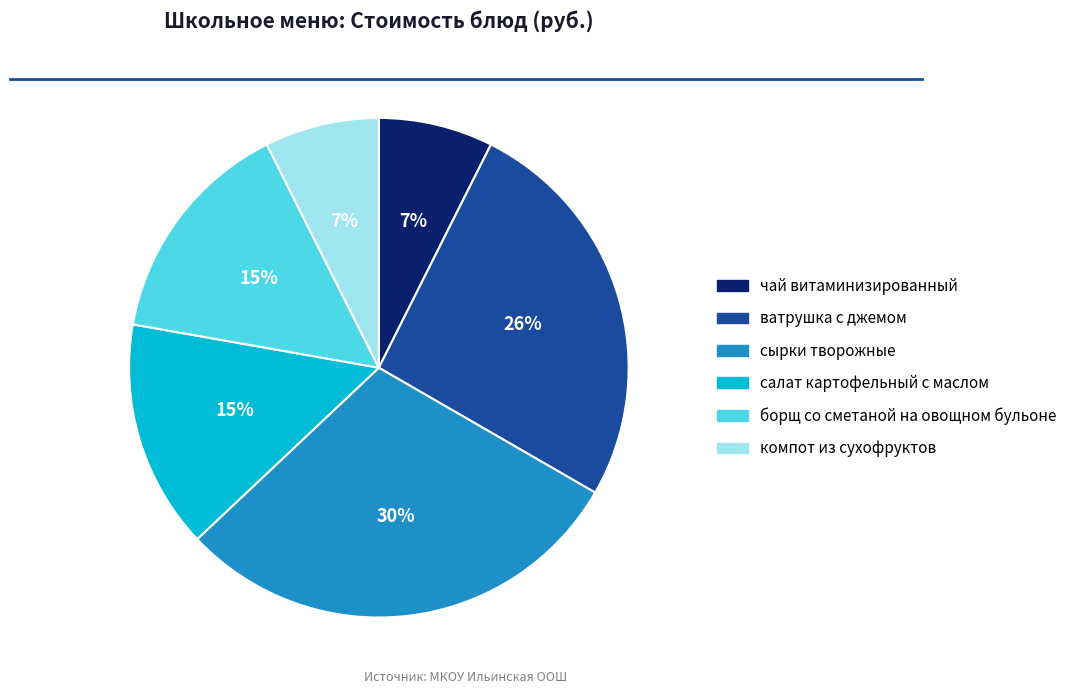

To the nearest percent, what is the difference between the ватрушка с джемом and чай витаминизированный slice percentages?

19%